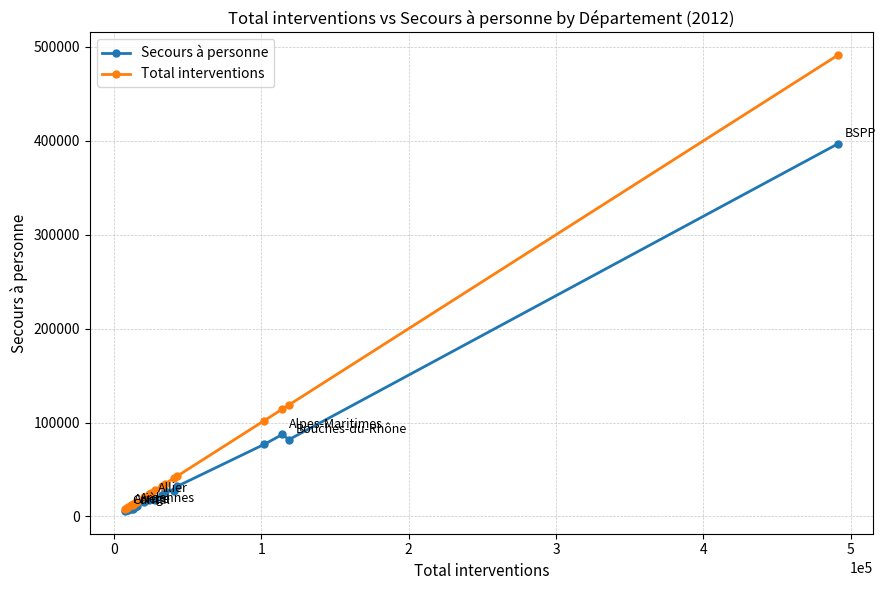

What is the difference between the second highest and minimum values in the Total interventions series?

110851